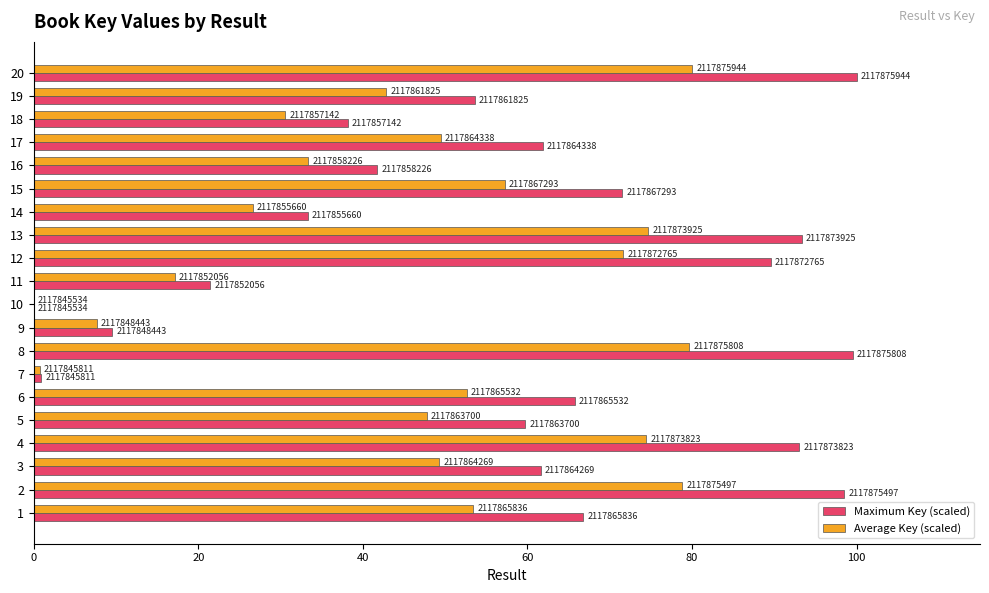

Which series has the largest range (max minus min)?

Maximum Key (scaled)